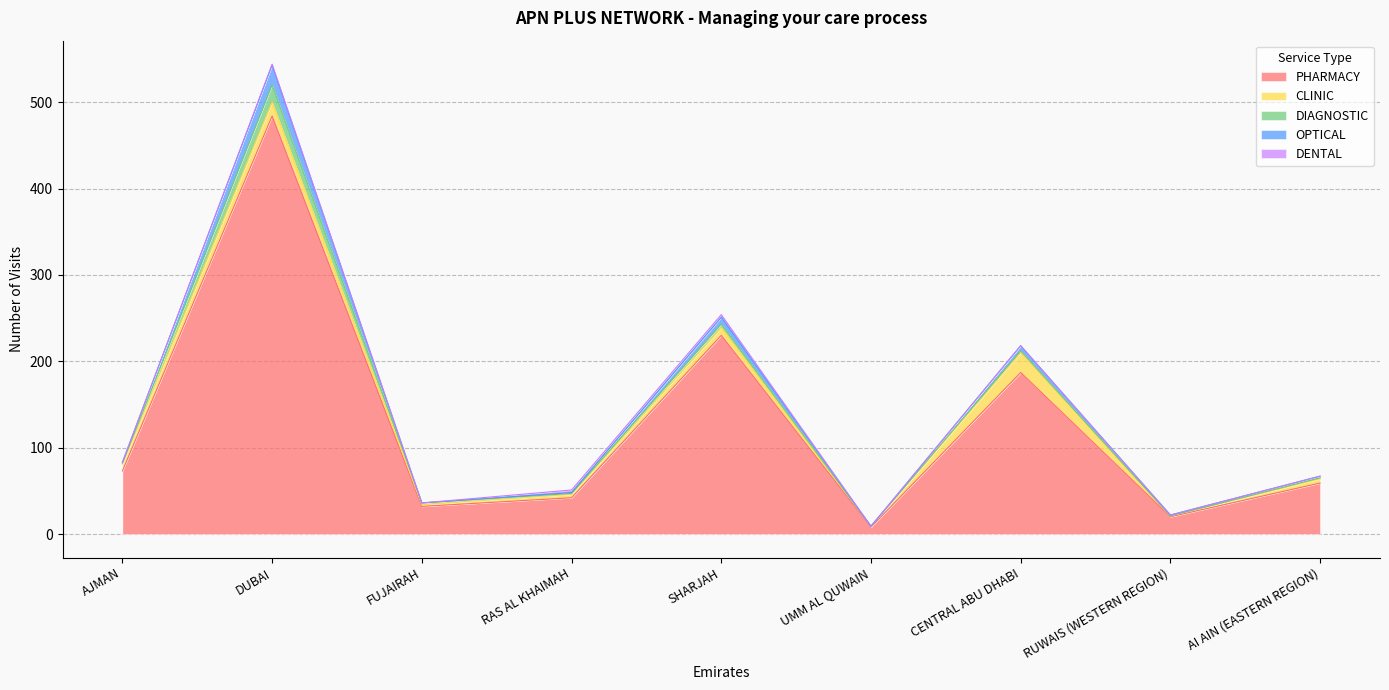

Reading left to right, list all the values displayed in this chart.

PHARMACY: AJMAN=73	DUBAI=484	FUJAIRAH=32	RAS AL KHAIMAH=42	SHARJAH=230	UMM AL QUWAIN=8	CENTRAL ABU DHABI=187	RUWAIS (WESTERN REGION)=20	AI AIN (EASTERN REGION)=59
CLINIC: AJMAN=8	DUBAI=16	FUJAIRAH=2	RAS AL KHAIMAH=4	SHARJAH=9	UMM AL QUWAIN=1	CENTRAL ABU DHABI=23	RUWAIS (WESTERN REGION)=1	AI AIN (EASTERN REGION)=5
DIAGNOSTIC: AJMAN=1	DUBAI=20	FUJAIRAH=2	RAS AL KHAIMAH=1	SHARJAH=4	UMM AL QUWAIN=0	CENTRAL ABU DHABI=2	RUWAIS (WESTERN REGION)=0	AI AIN (EASTERN REGION)=1
OPTICAL: AJMAN=1	DUBAI=23	FUJAIRAH=0	RAS AL KHAIMAH=1	SHARJAH=8	UMM AL QUWAIN=0	CENTRAL ABU DHABI=6	RUWAIS (WESTERN REGION)=1	AI AIN (EASTERN REGION)=2
DENTAL: AJMAN=0	DUBAI=1	FUJAIRAH=0	RAS AL KHAIMAH=3	SHARJAH=3	UMM AL QUWAIN=0	CENTRAL ABU DHABI=0	RUWAIS (WESTERN REGION)=0	AI AIN (EASTERN REGION)=0